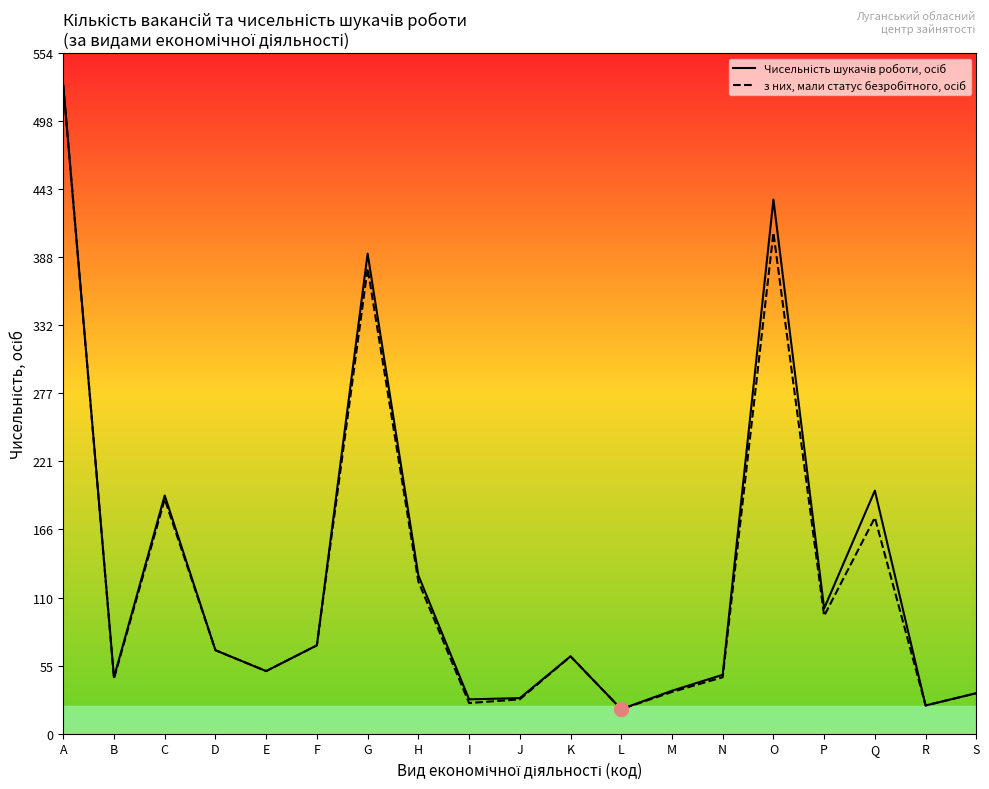

What is the total value across all series at Q?

374